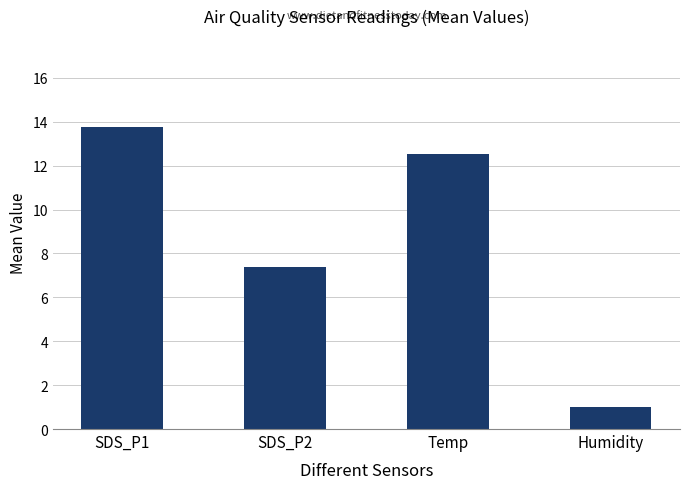

What is the minimum value shown in the chart?

1.0